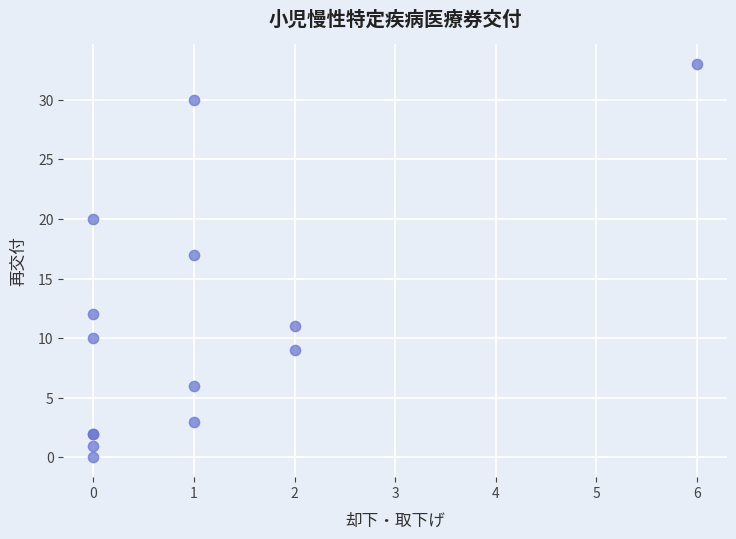

What Y value in the scatter plot is closest to 16?

17